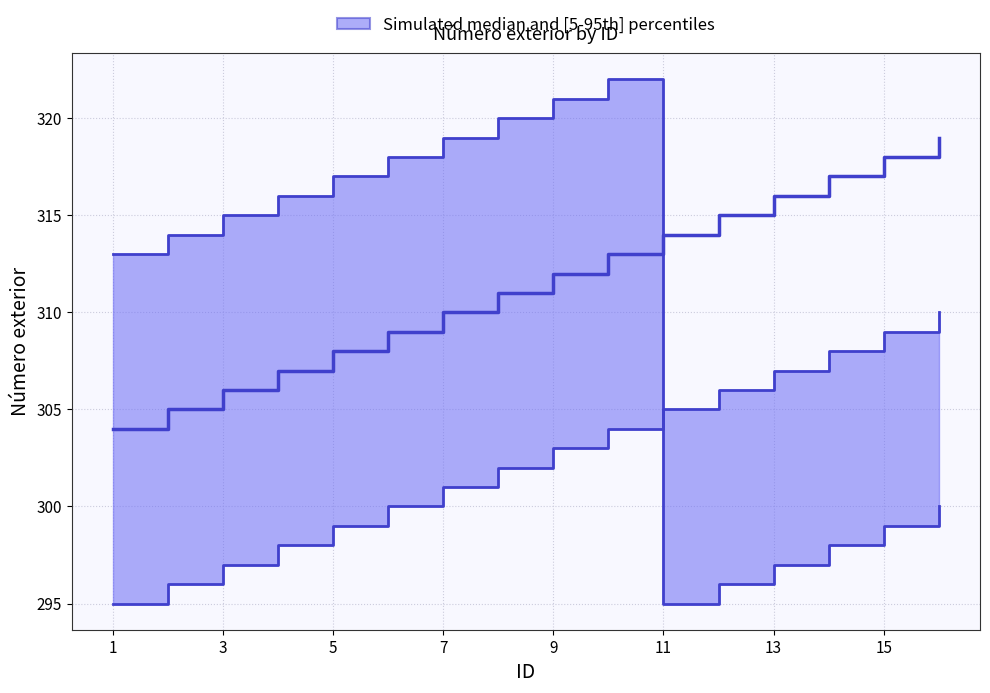

List the series in order of their peak value, highest first.

upper, median, lower